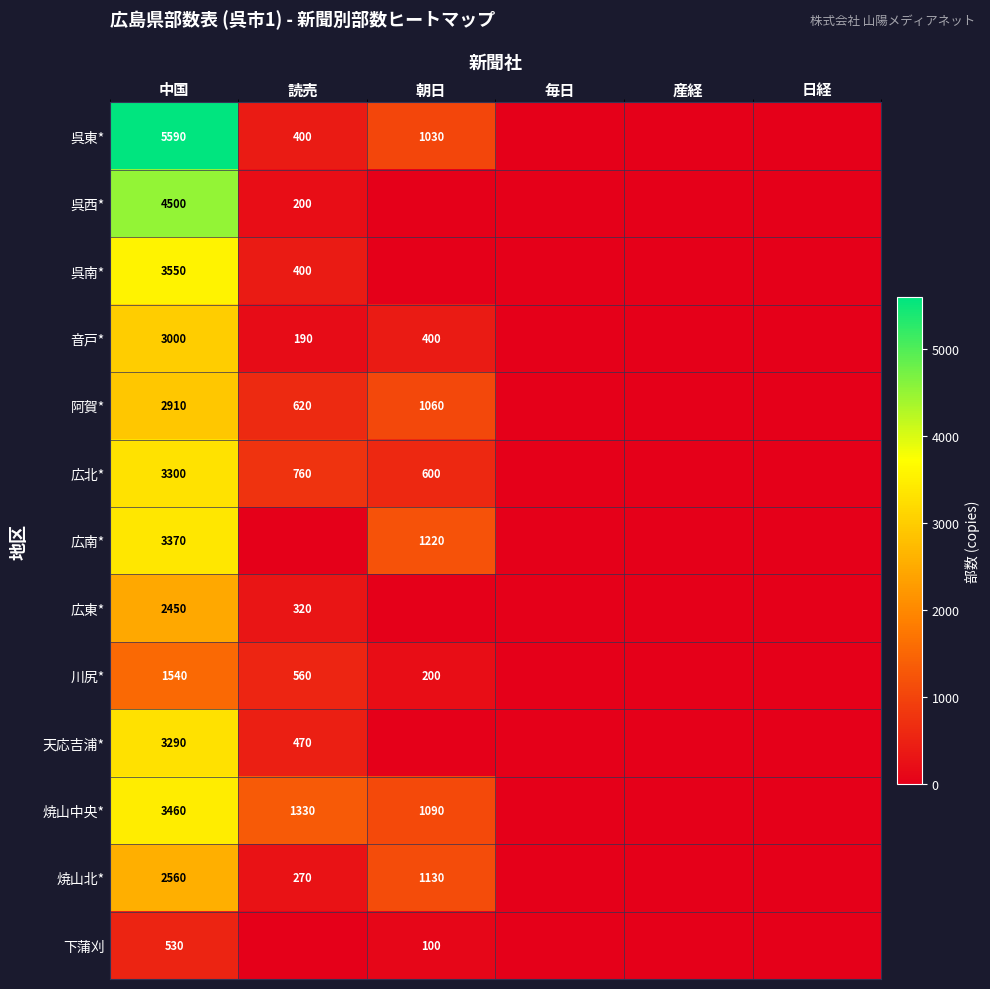

How many series are shown in this chart?

13